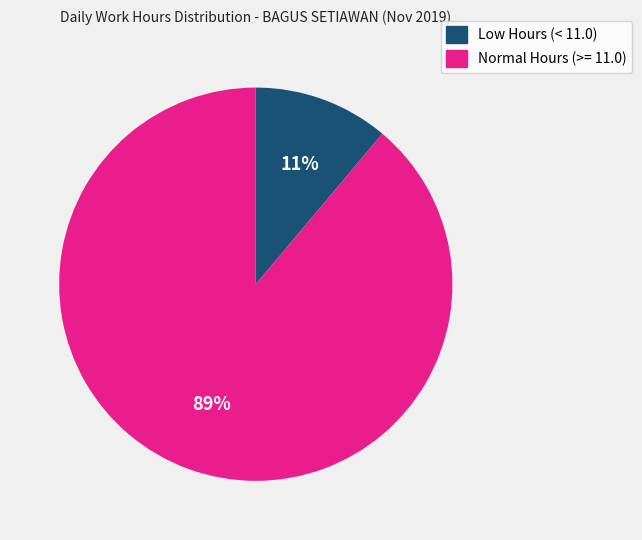

Is the sum of Normal Hours (>= 11.0) and Low Hours (< 11.0) greater than half?

Yes